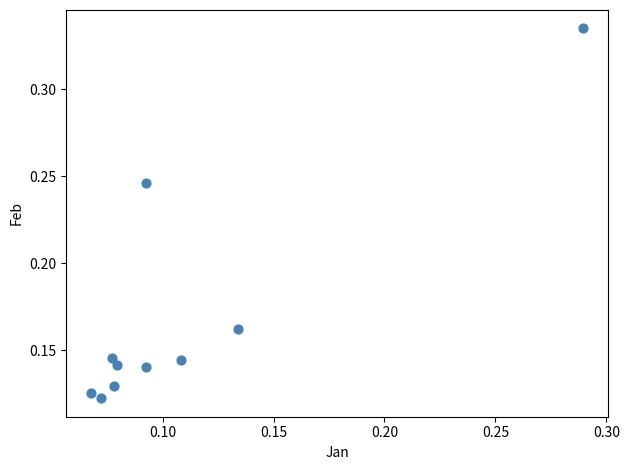

How many points are shown in the scatter plot?

10